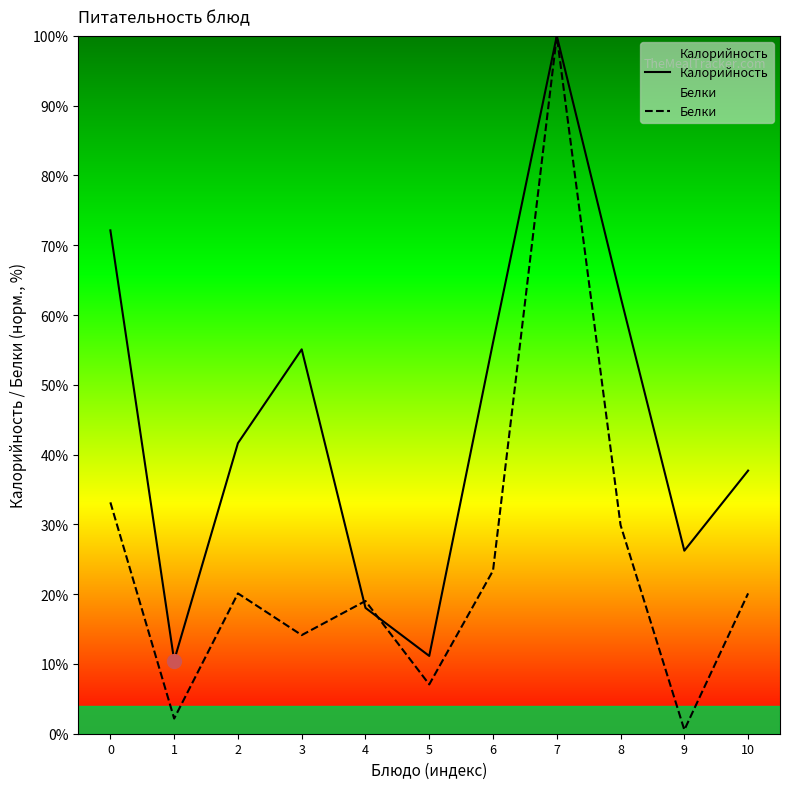

Which category has the highest value across all series?

7